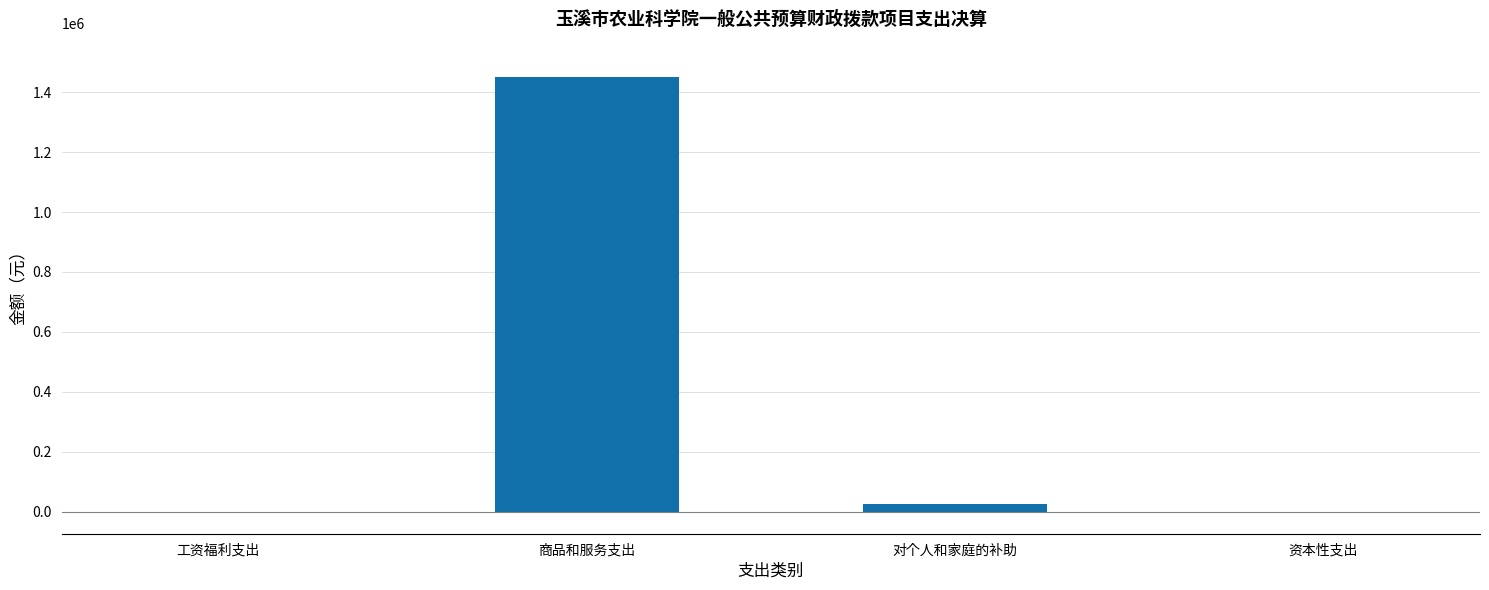

How many series are shown in this chart?

1